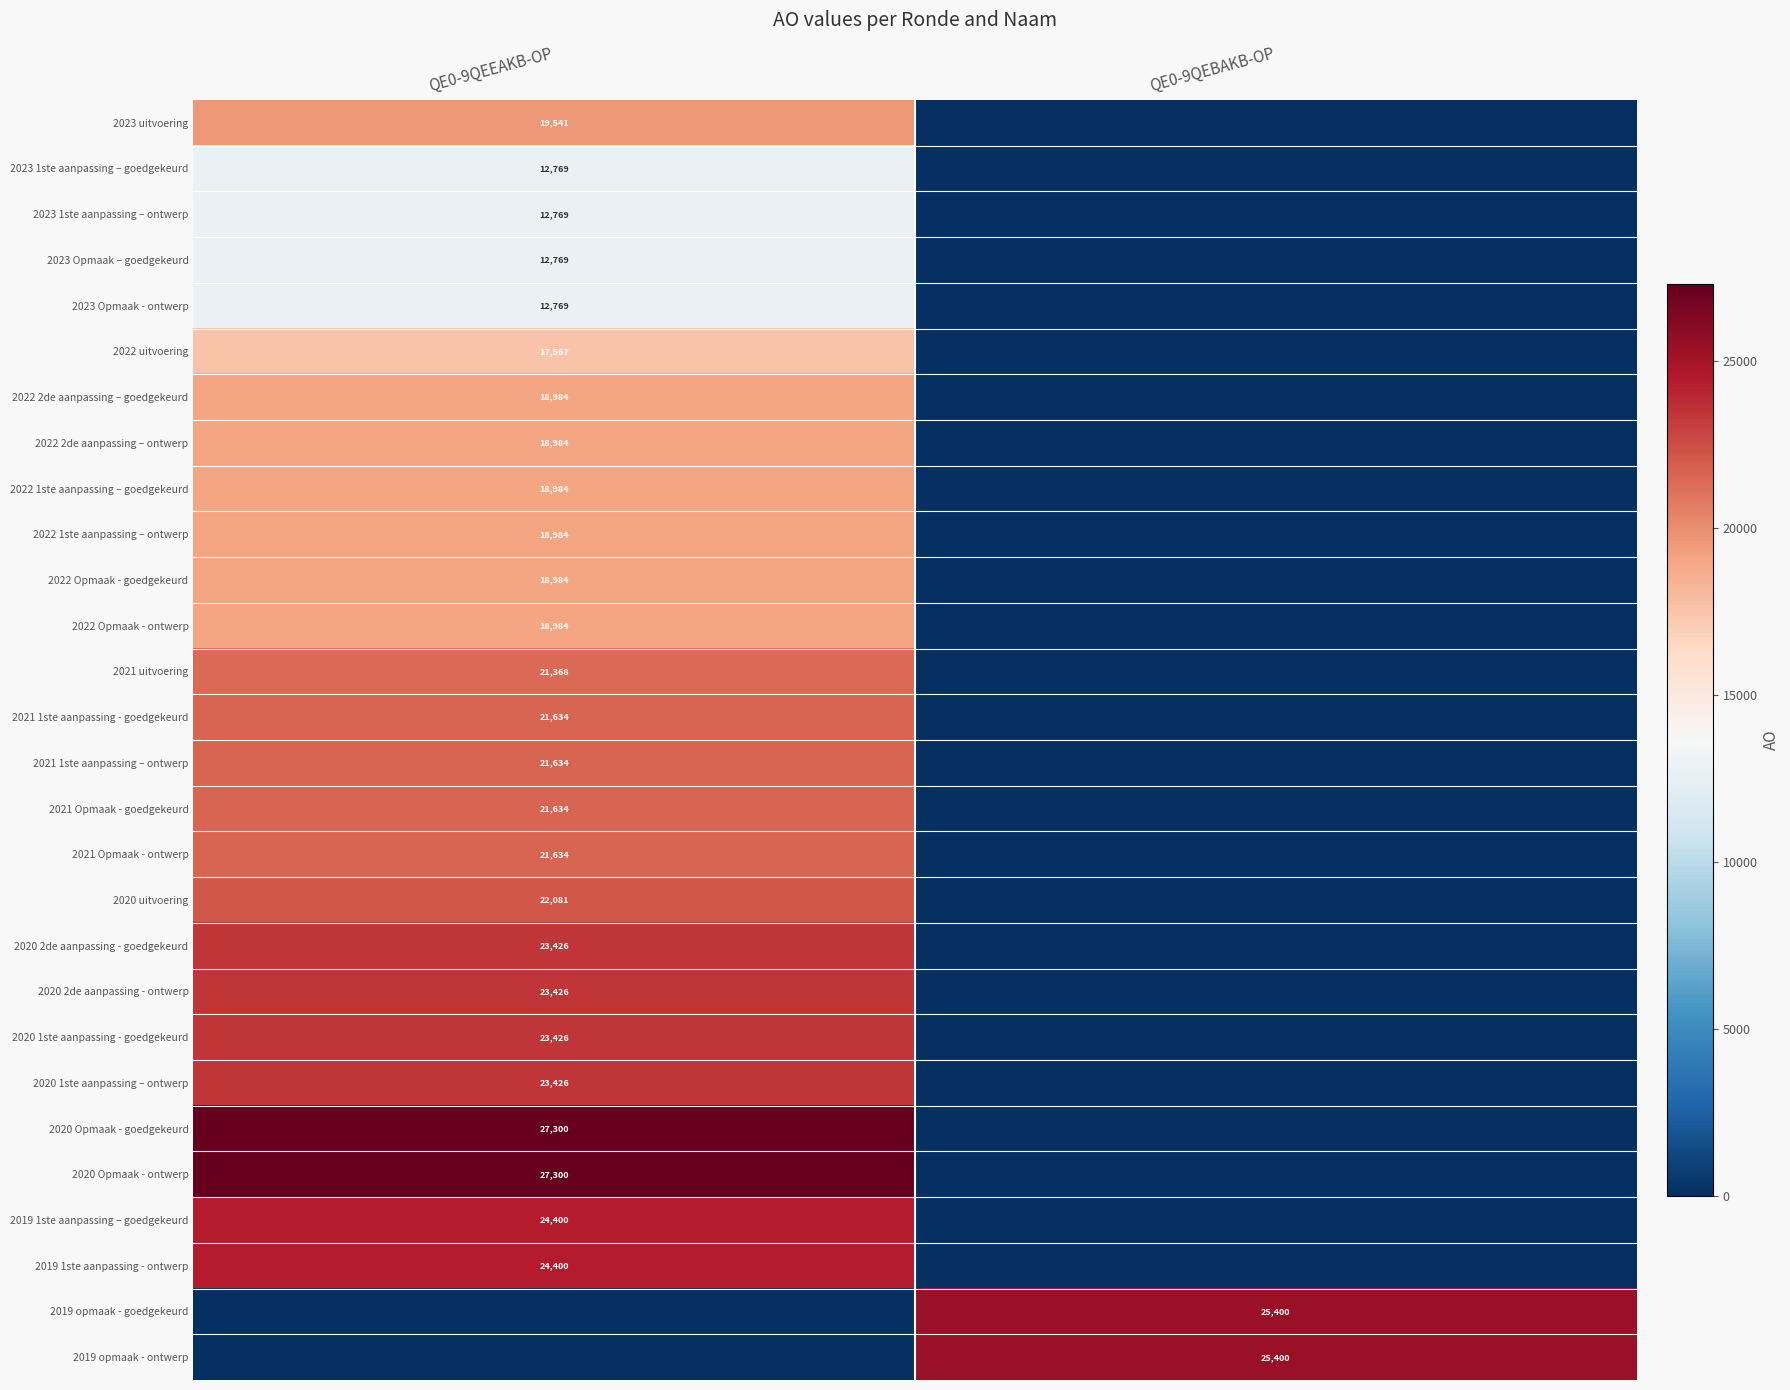

At how many categories does at least one series exceed 19567?

2